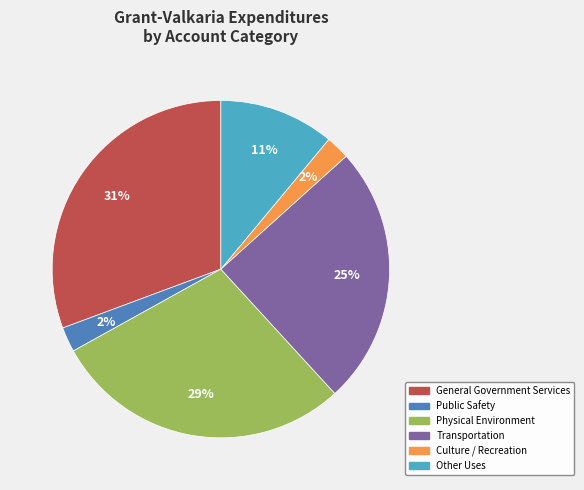

Is it true that Public Safety is 2% of the pie?

True